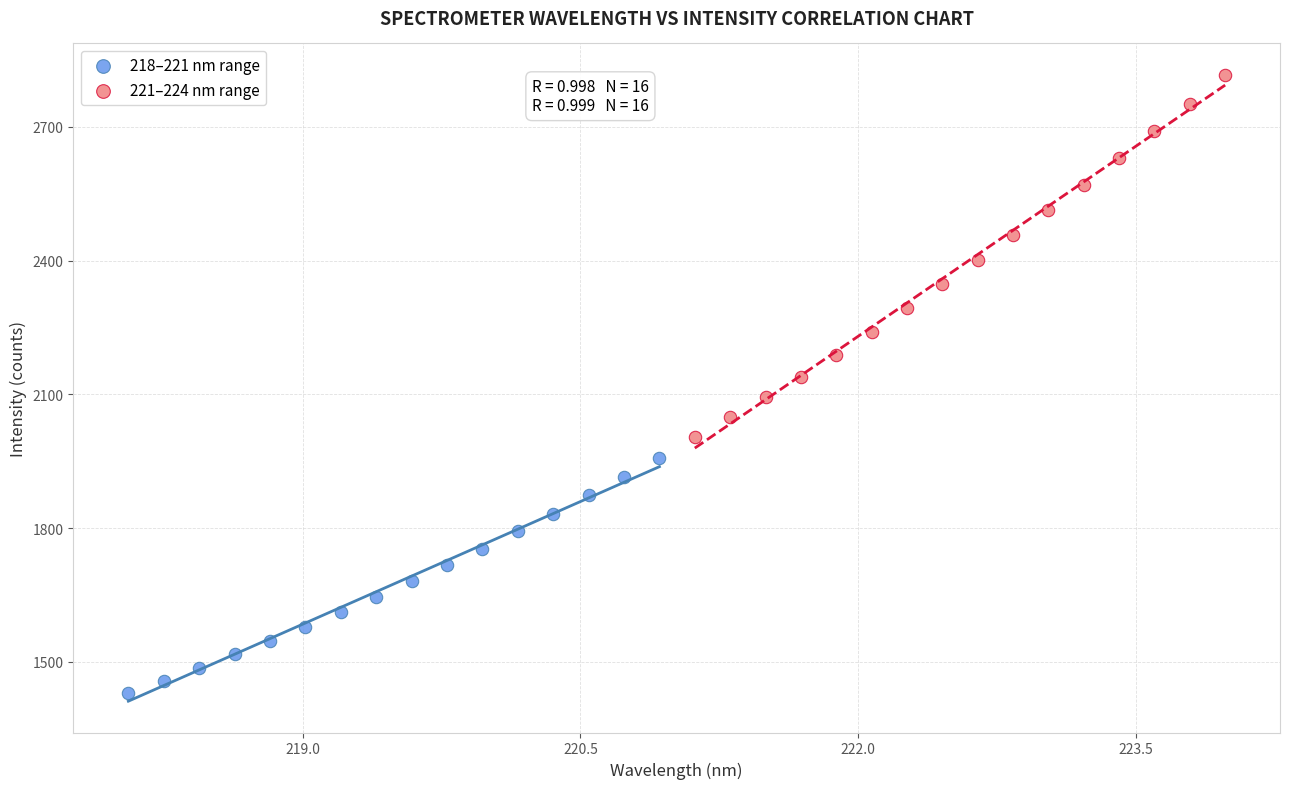

Which series has the largest Y range (max minus min)?

221–224 nm range